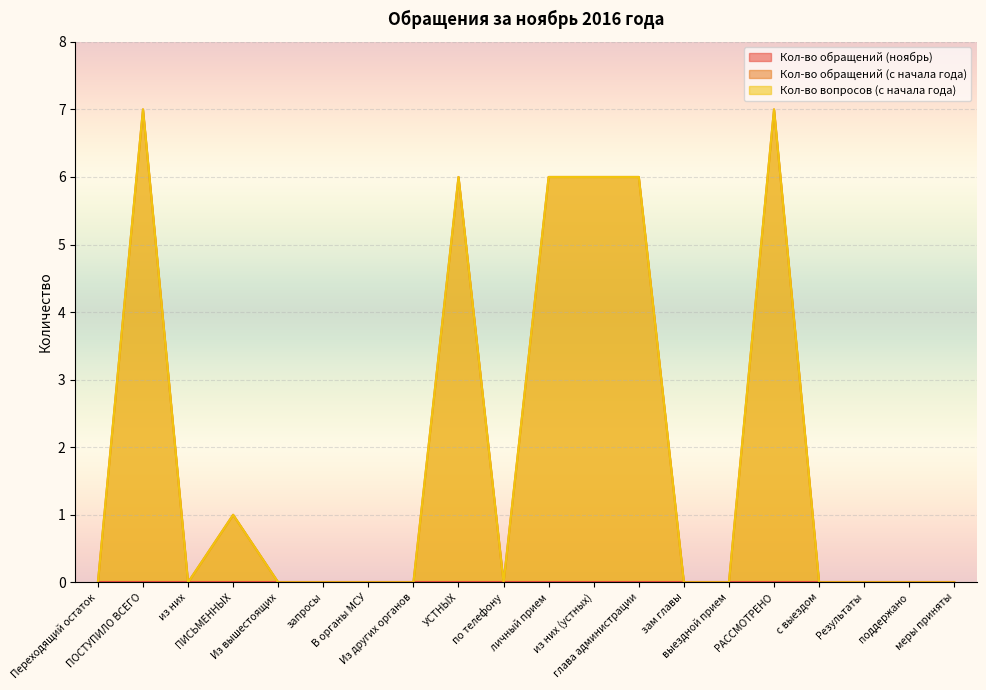

Which series has the largest range (max minus min)?

Кол-во обращений (с начала года)